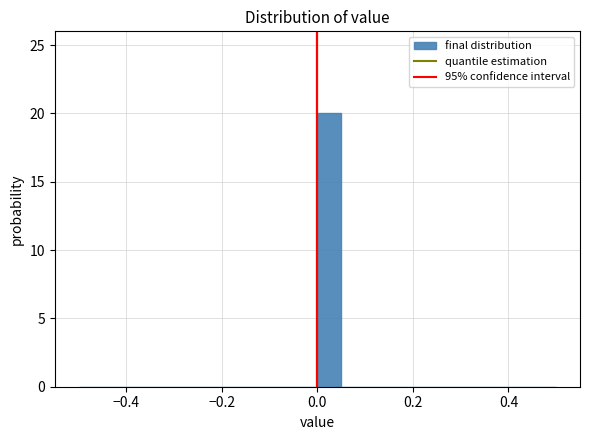

Around what value on the x-axis is the tallest bar? Give the approximate position of its centre, as read against the axis.

0.02